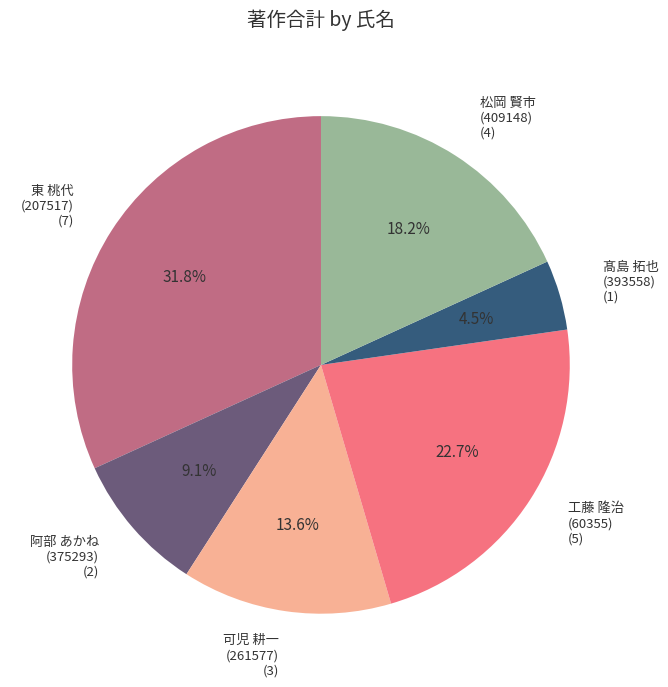

How much of the chart is everything except 東 桃代 (207517) (7)?

68.2%